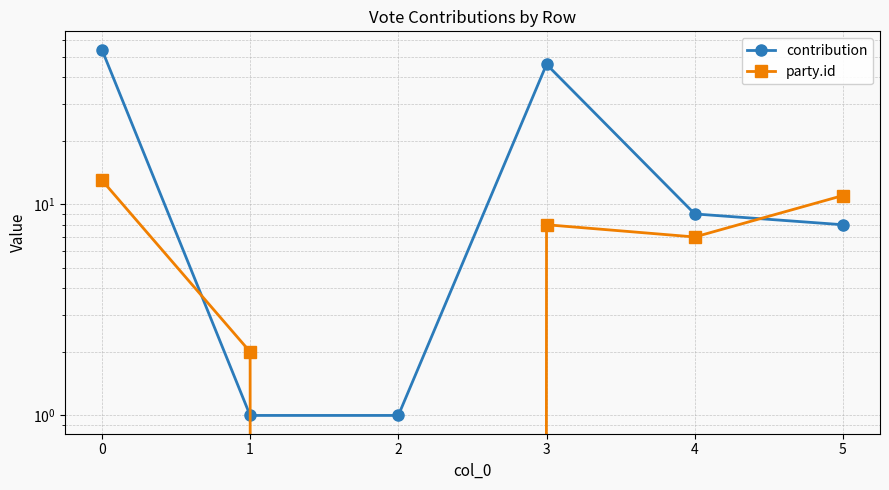

How many distinct data groups are displayed?

2